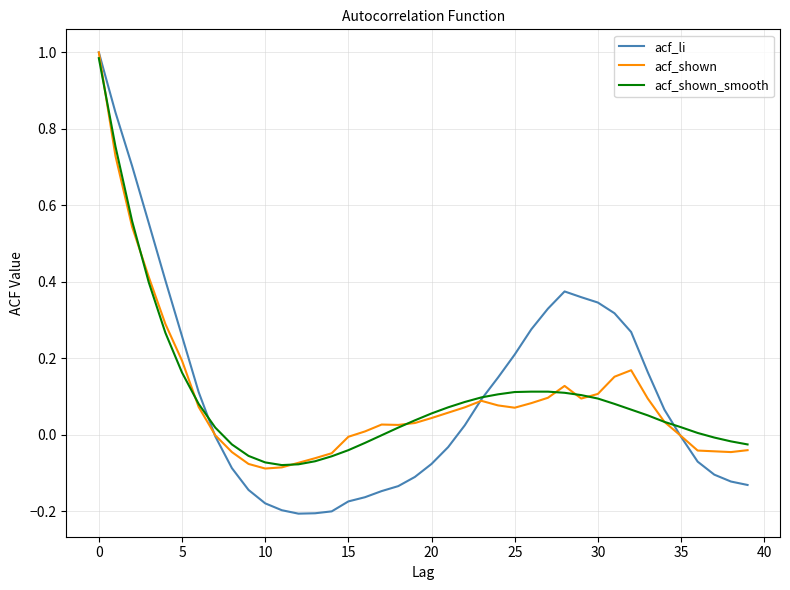

Which series has the largest range (max minus min)?

acf_li